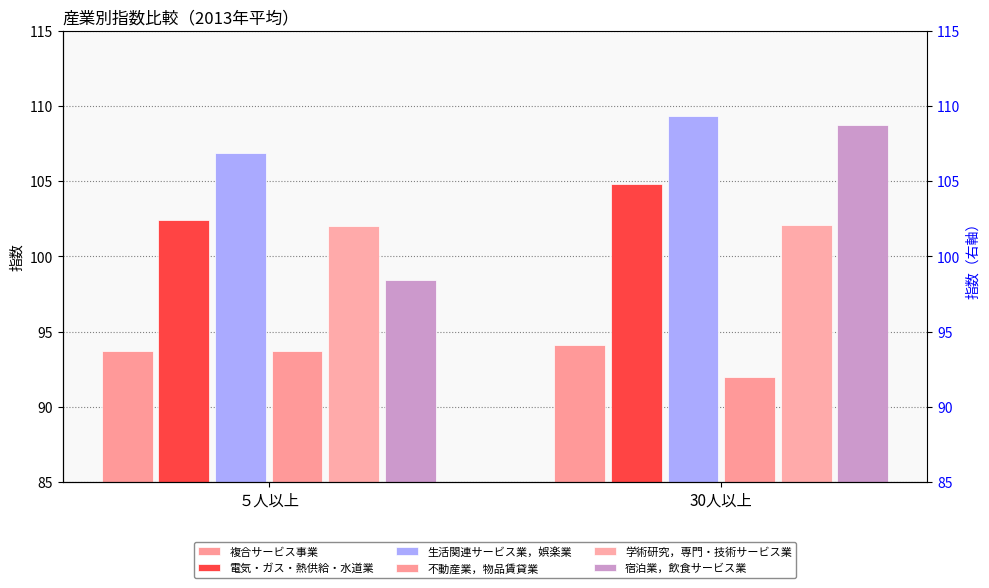

True or false: 電気・ガス・熱供給・水道業 has a value of 102.4 at ５人以上.

True